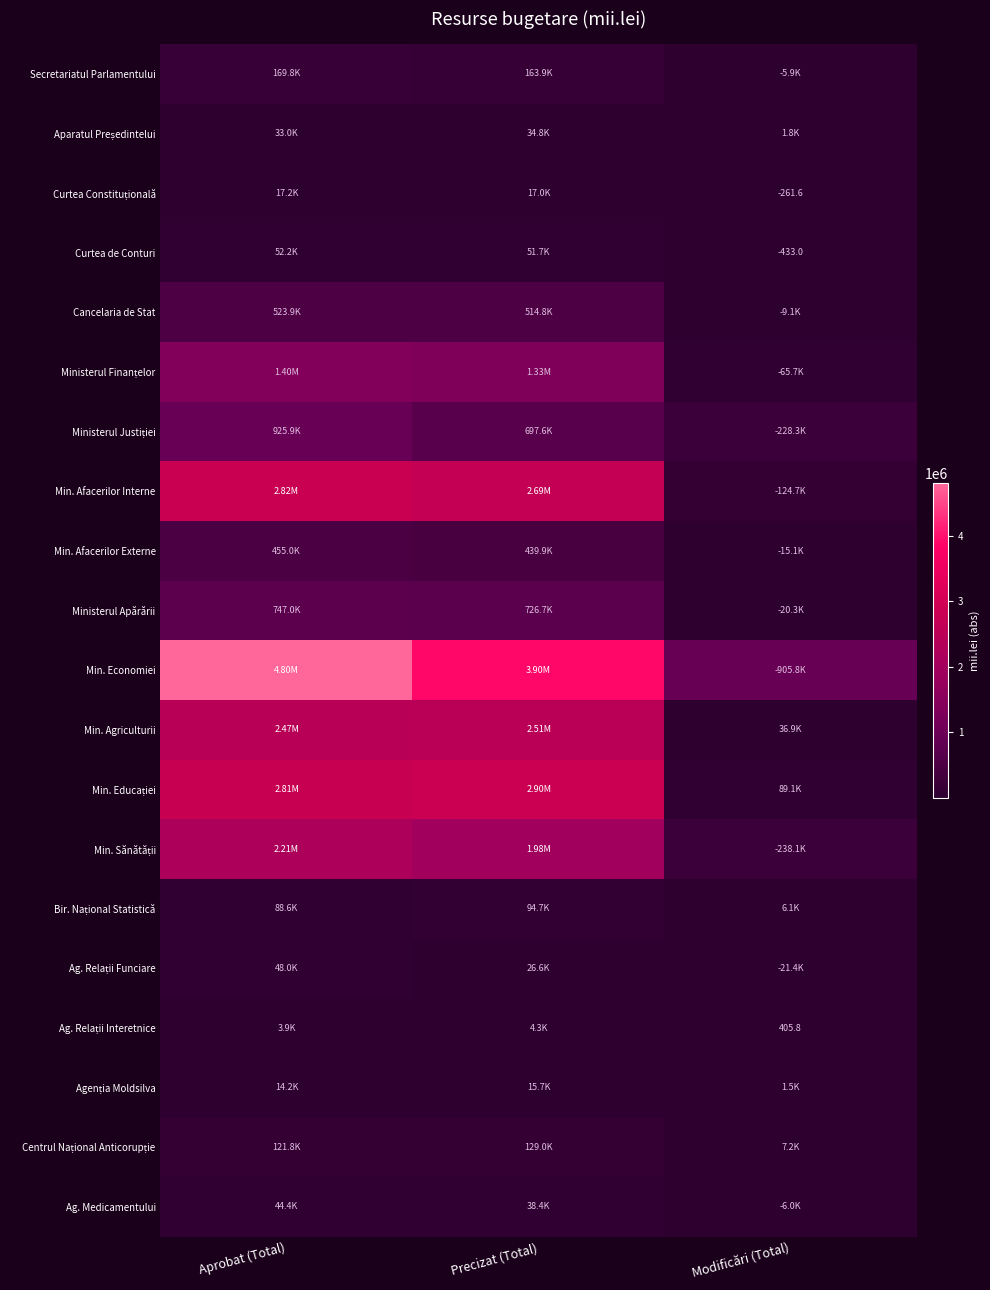

List the series in order of their peak value, lowest first.

Ag. Relații Interetnice, Agenția Moldsilva, Curtea Constituțională, Aparatul Președintelui, Ag. Medicamentului, Ag. Relații Funciare, Curtea de Conturi, Bir. Național Statistică, Centrul Național Anticorupție, Secretariatul Parlamentului, Min. Afacerilor Externe, Cancelaria de Stat, Ministerul Apărării, Ministerul Justiției, Ministerul Finanțelor, Min. Sănătății, Min. Agriculturii, Min. Afacerilor Interne, Min. Educației, Min. Economiei